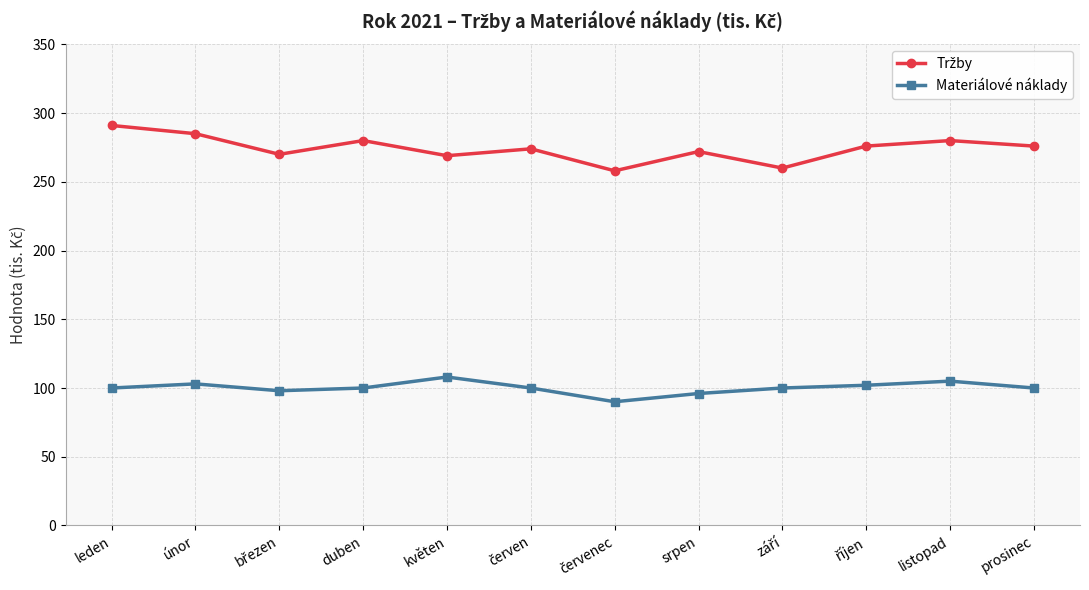

What is the value of the Materiálové náklady point at the 2nd from the left?

103